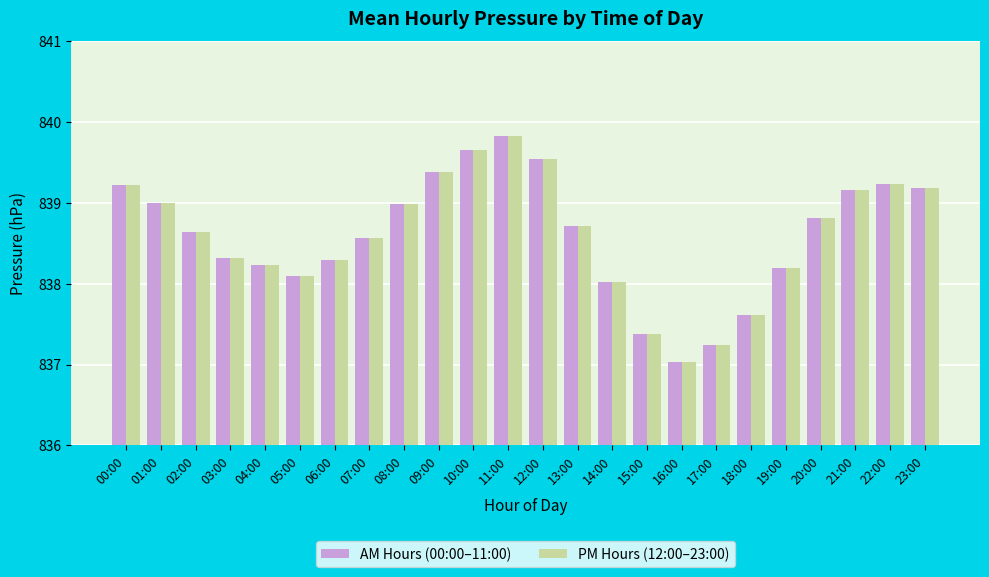

What is the sum of the PM Hours (12:00–23:00) values at 15:00 and 06:00?

1675.7